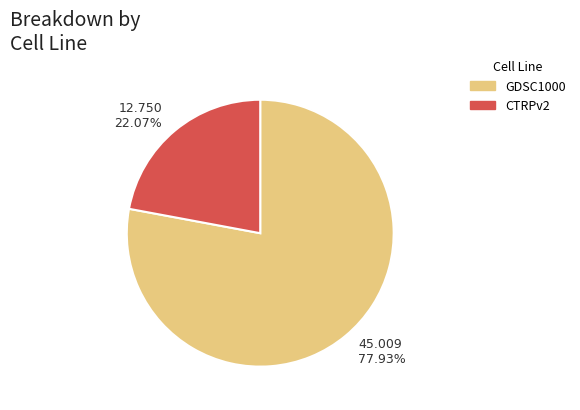

What is the smallest slice in the pie chart?

CTRPv2